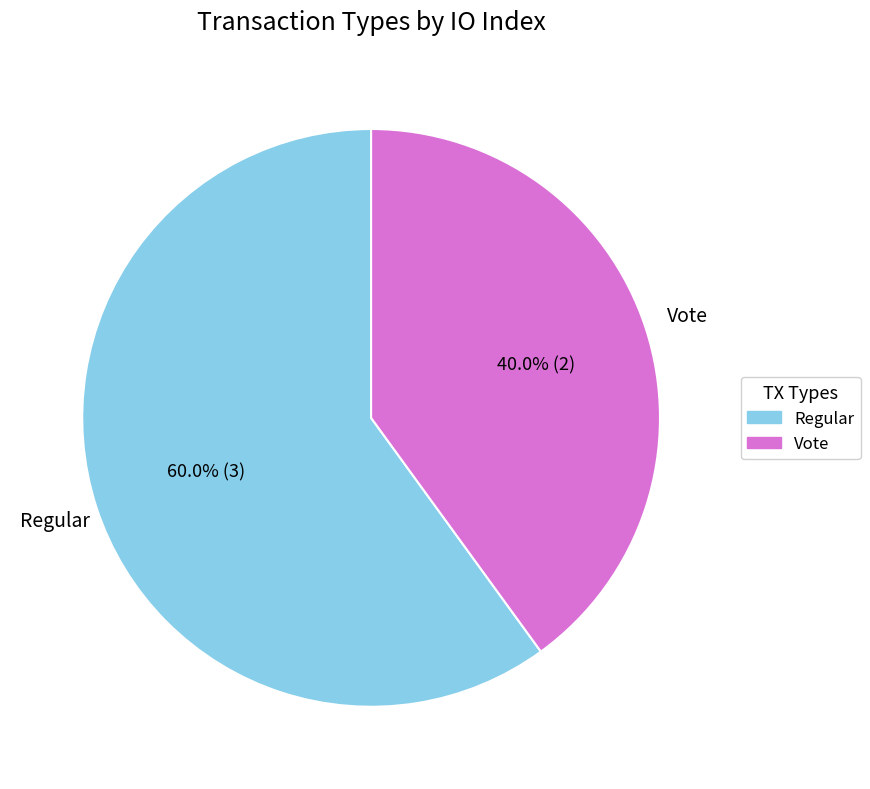

True or false: Vote accounts for 40% of the total.

True